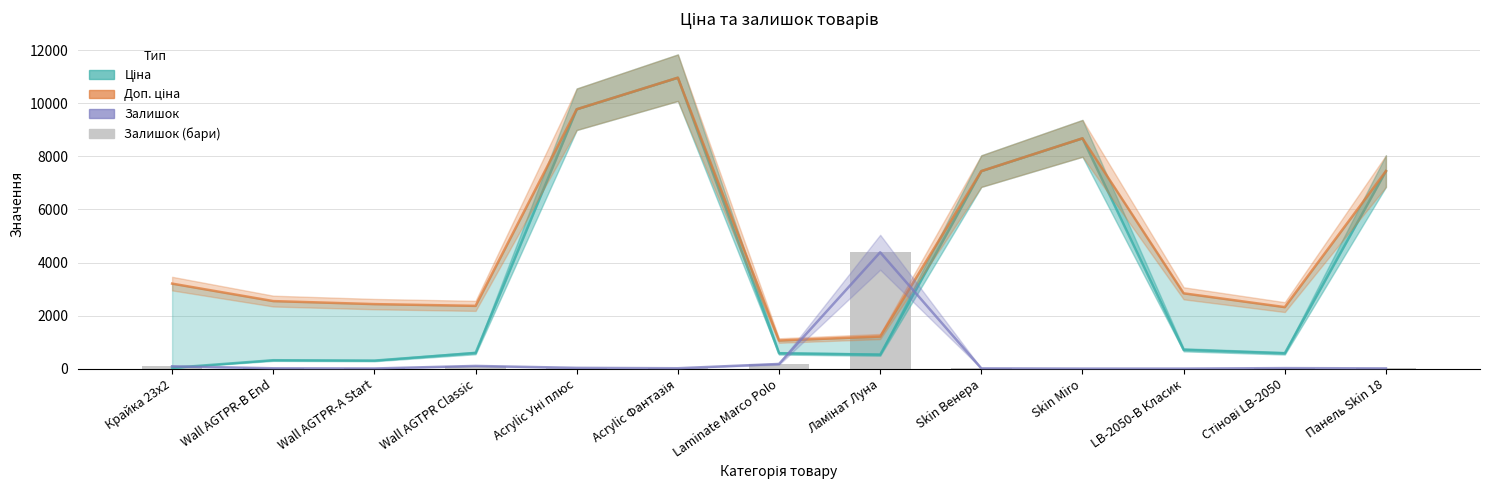

At which label does Доп. ціна reach its minimum?

Laminate Marco Polo